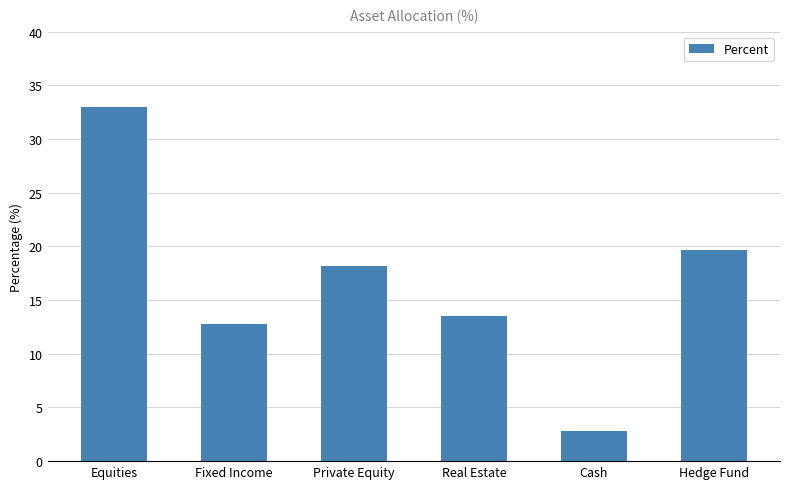

At which category does the chart reach its peak across all series?

Equities